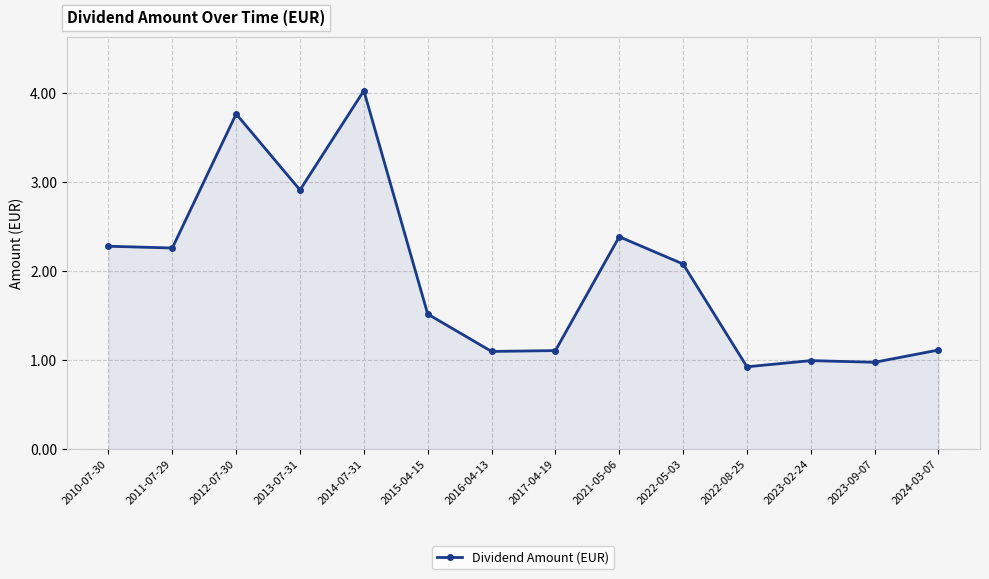

What is the change in value from 2014-07-31 to 2021-05-06?

-1.6